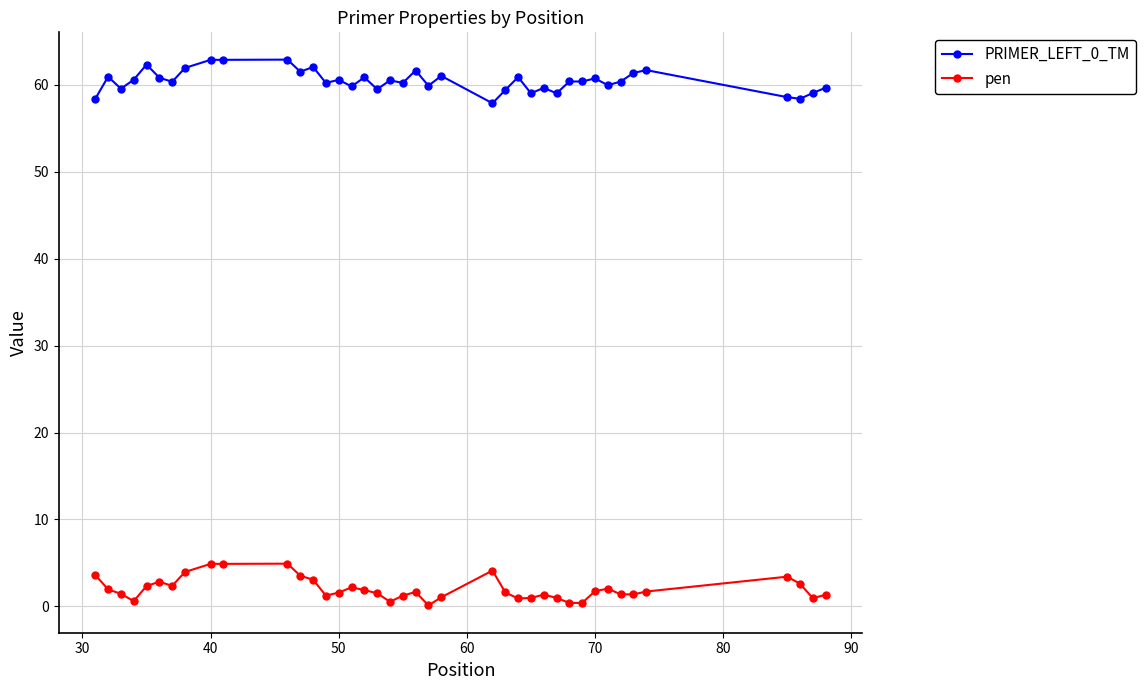

What is the highest value of the PRIMER_LEFT_0_TM series?

62.9